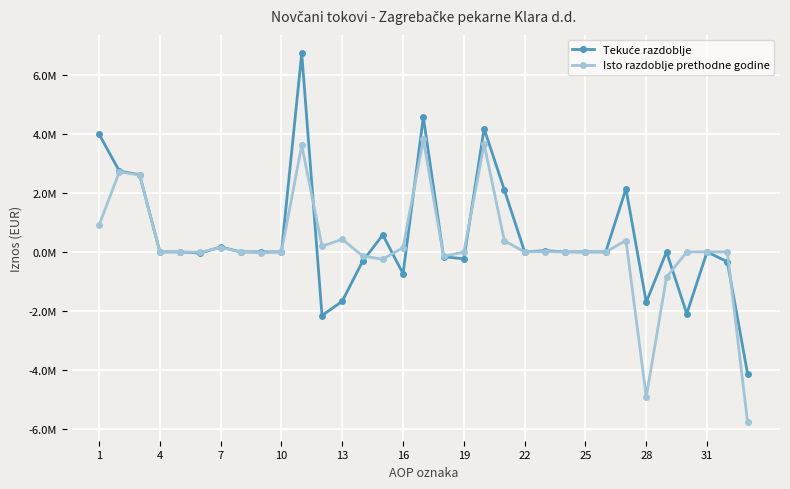

Is this an area chart (filled region under the line)?

No